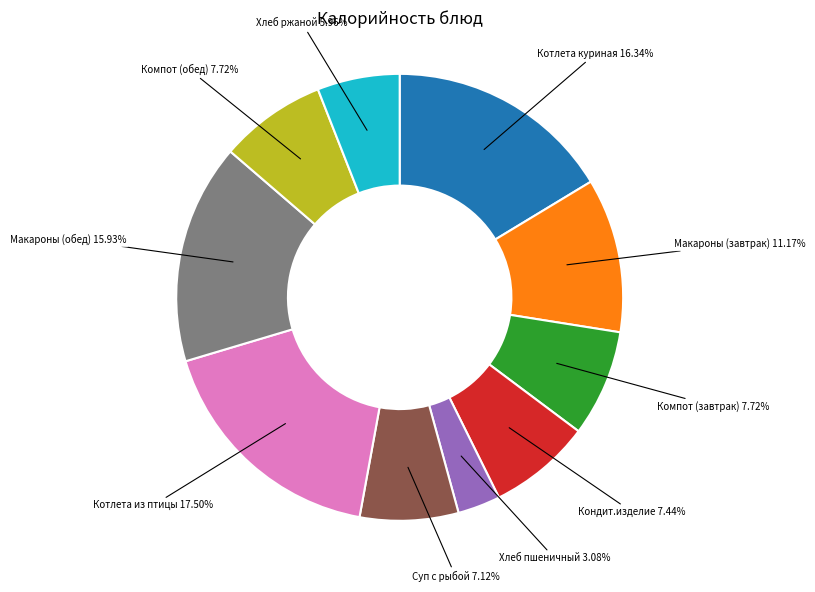

Count the number of slices in the pie.

10